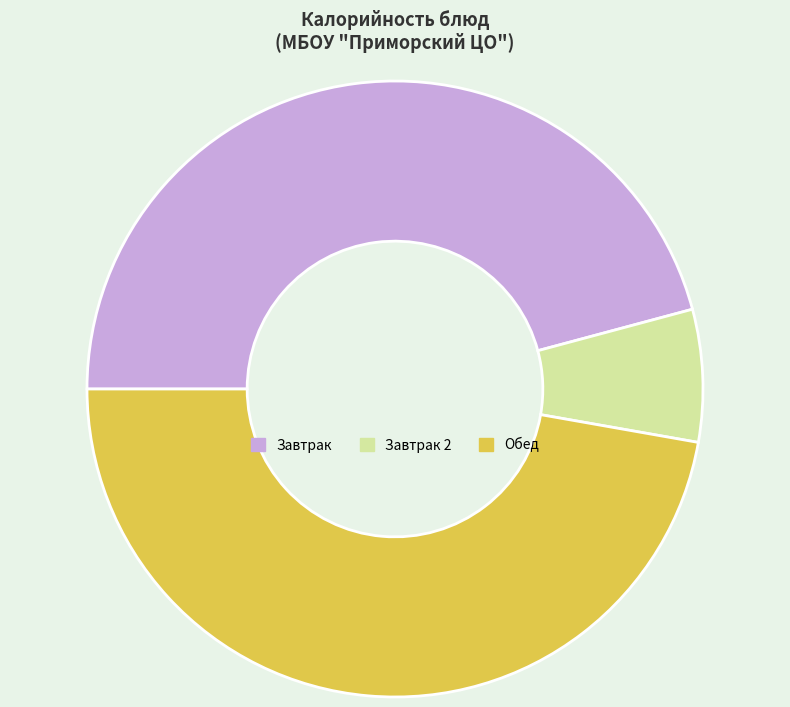

Is it true that Завтрак is 32% of the pie?

False